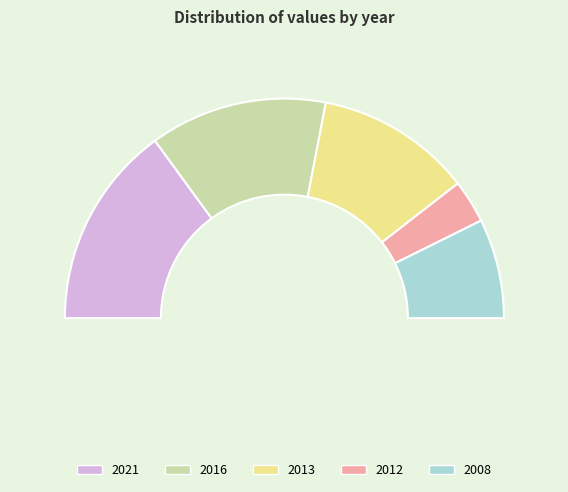

How many segments does this pie chart have?

5